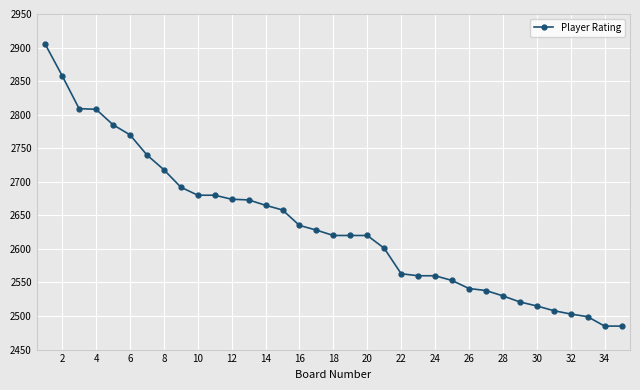

What is the value of the 26th point from the left?

2541